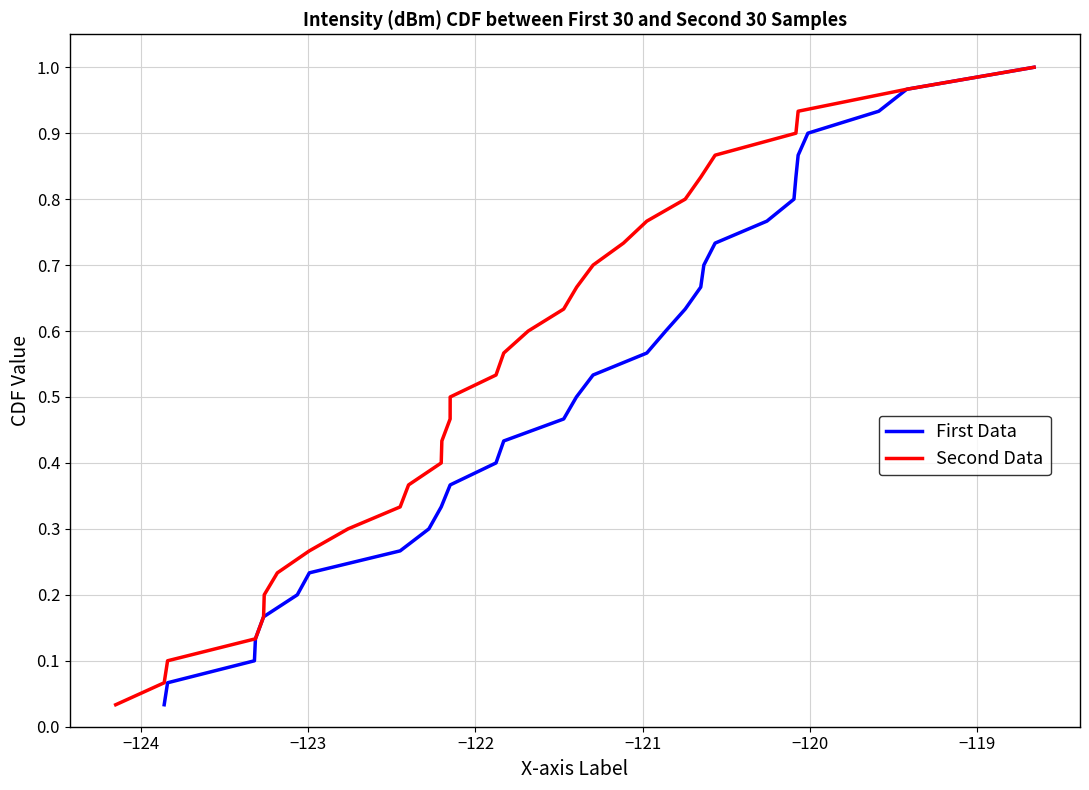

Does the chart display data point markers on the line(s)?

No